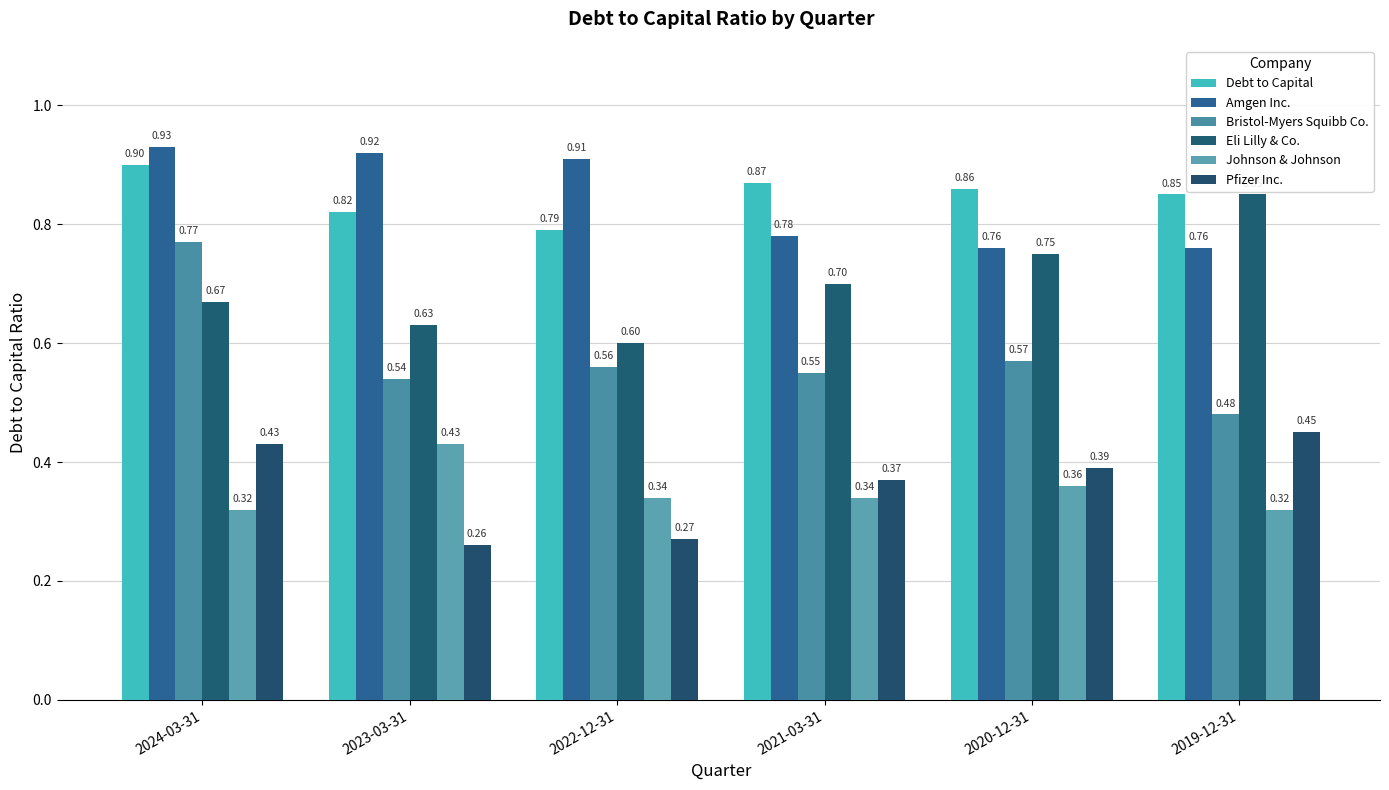

Rank the series by their maximum value, from lowest to highest.

Johnson & Johnson, Pfizer Inc., Bristol-Myers Squibb Co., Eli Lilly & Co., Debt to Capital, Amgen Inc.